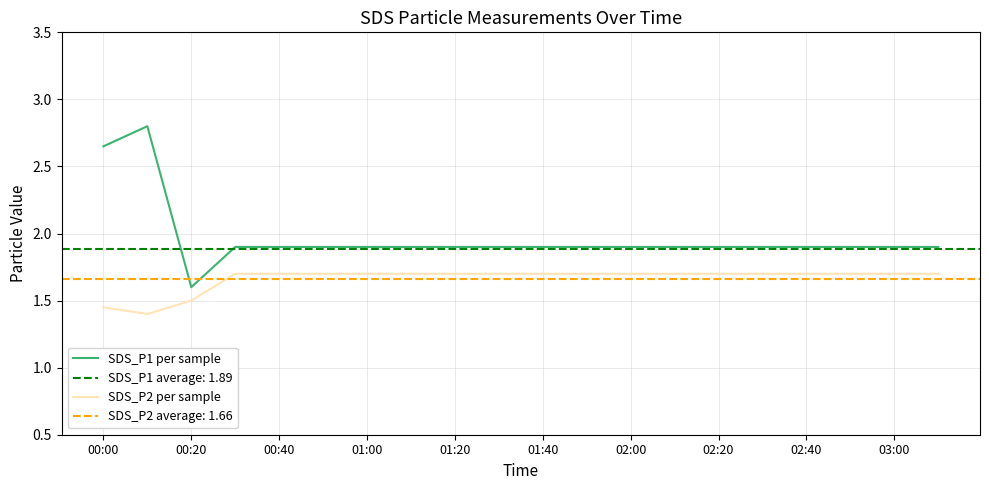

Where is the first local minimum for SDS_P1 per sample?

00:20